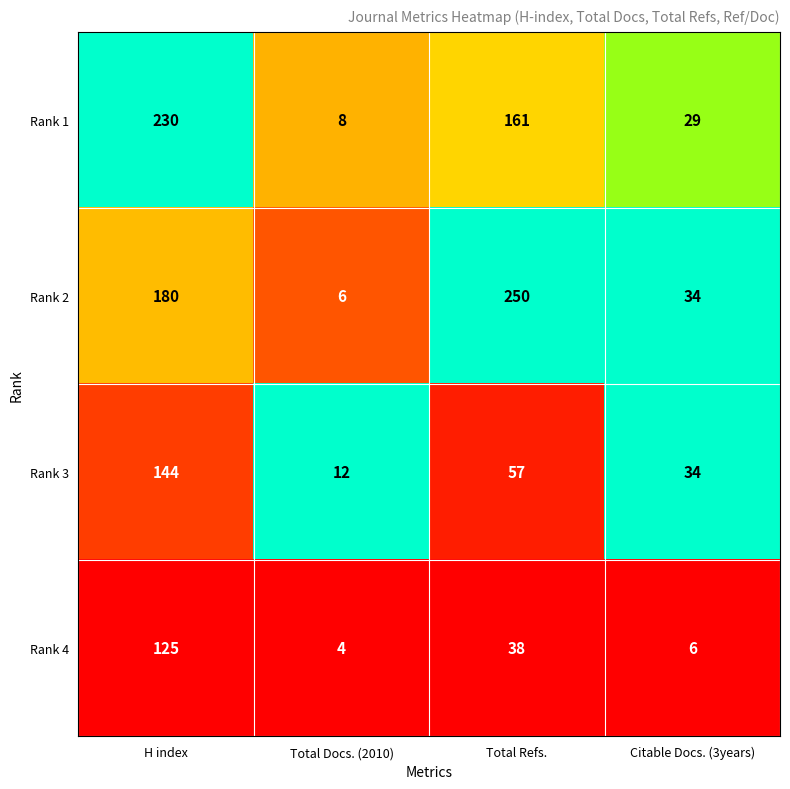

Reading left to right, list all the values displayed in this chart.

Rank 1: 230	8	161	29
Rank 2: 180	6	250	34
Rank 3: 144	12	57	34
Rank 4: 125	4	38	6